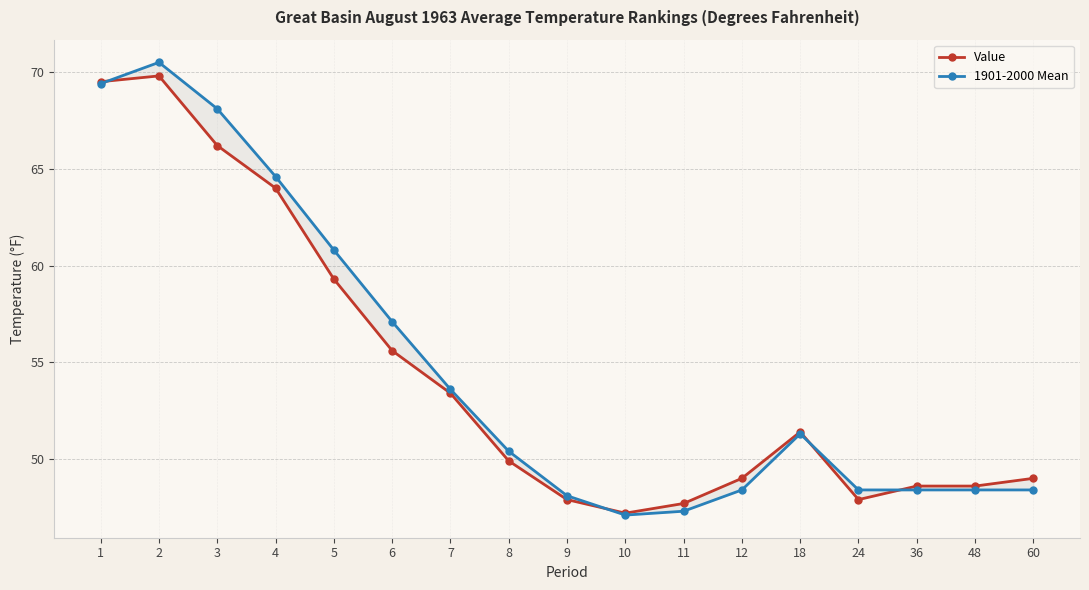

Is it true that 1901-2000 Mean equals 23.8 at 6?

False